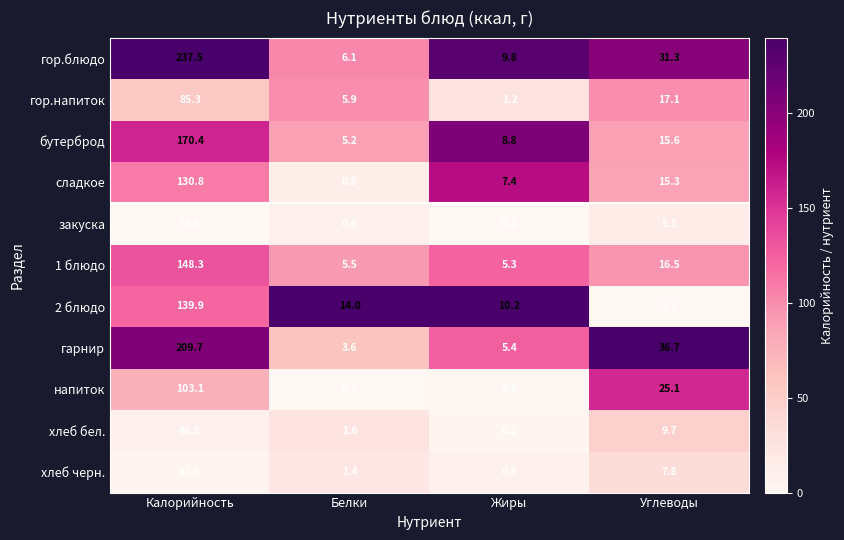

Between Калорийность and Углеводы, which series saw the biggest shift?

гор.блюдо